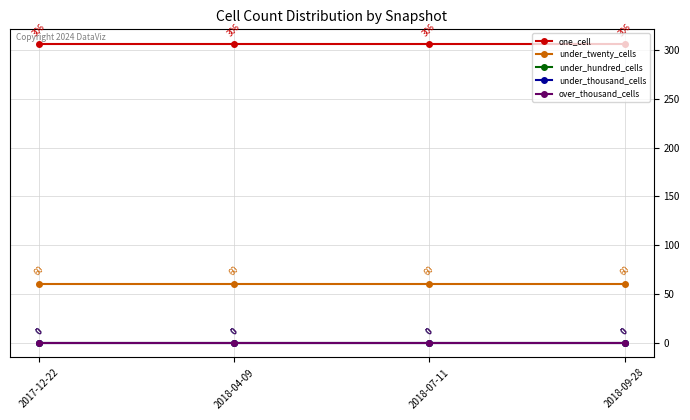

Which category has the highest value in the over_thousand_cells series?

2017-12-22